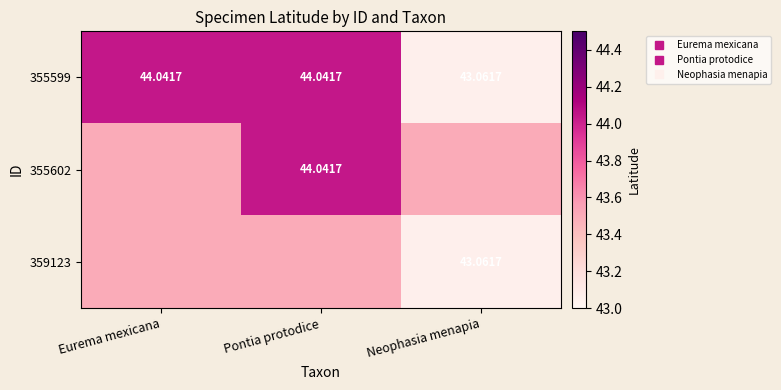

At which label is 359123 closest to 43?

Neophasia menapia